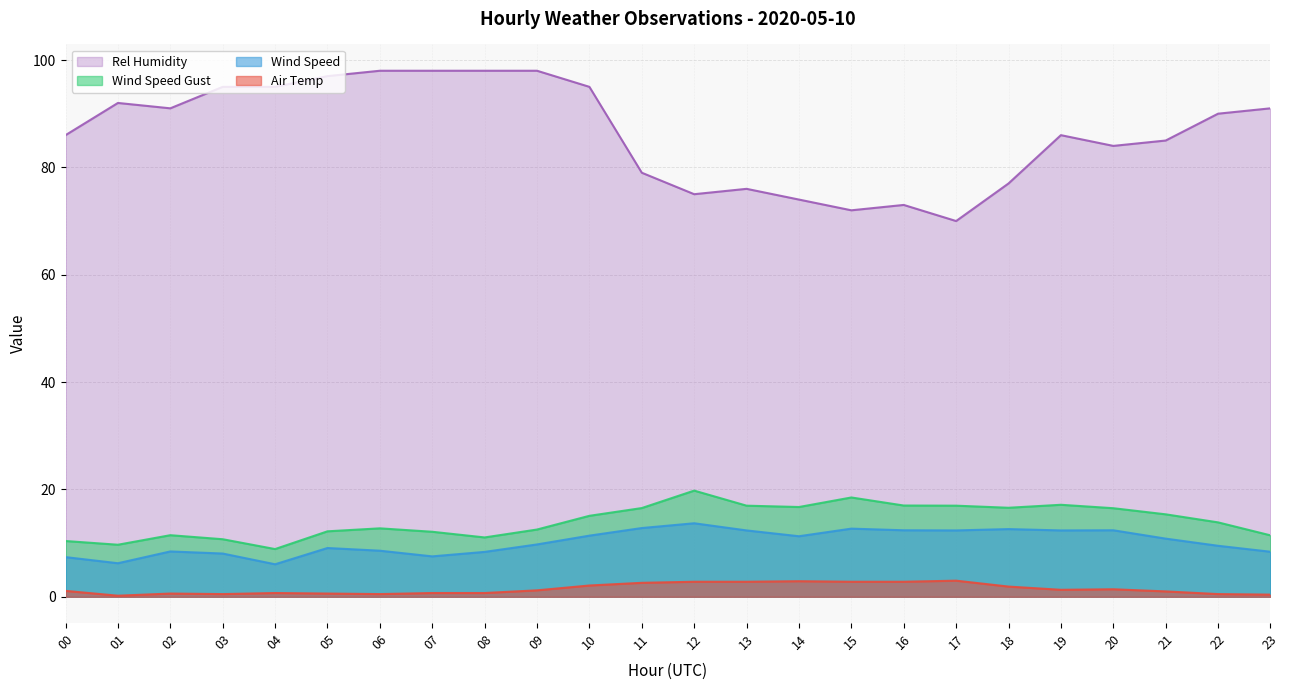

What is the total value across all series at 04?

110.6